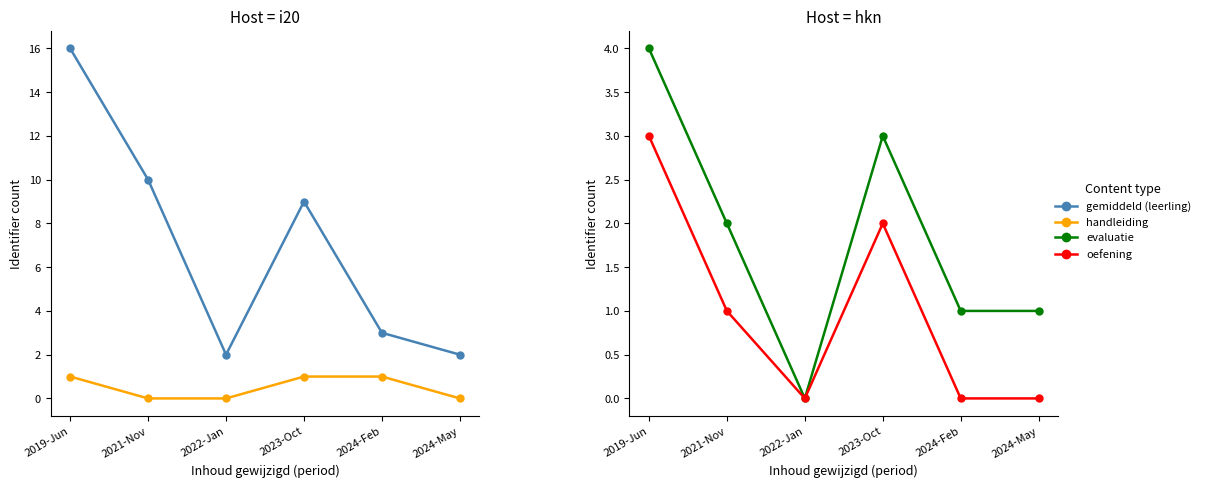

At which category does gemiddeld (leerling) reach its first local peak?

2023-Oct